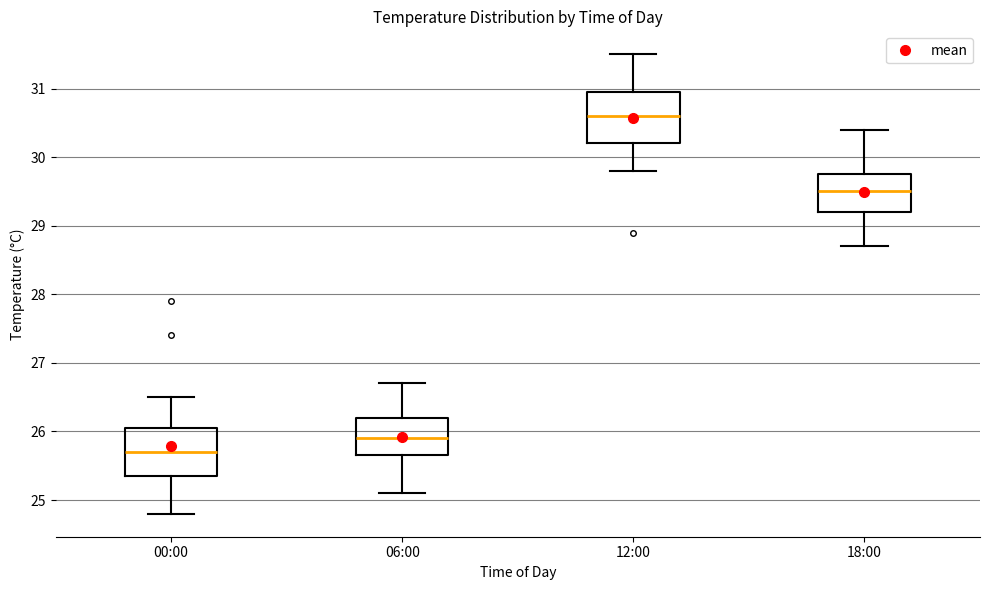

Where does the lower whisker of the box for 00:00 end on the y-axis? The values are not printed on the chart, so give them approximately, as read against the axis.

24.8